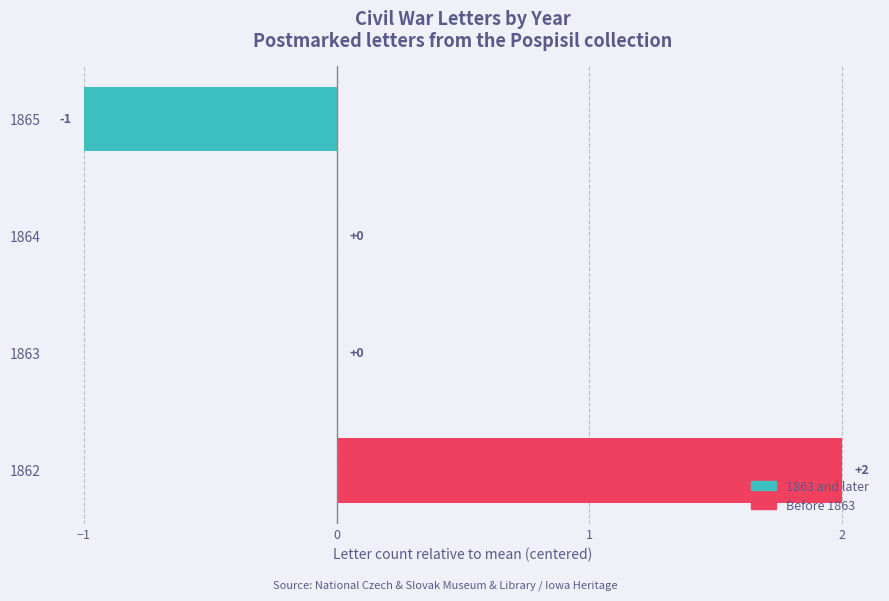

True or false: the data shows 2 at 1862.

True